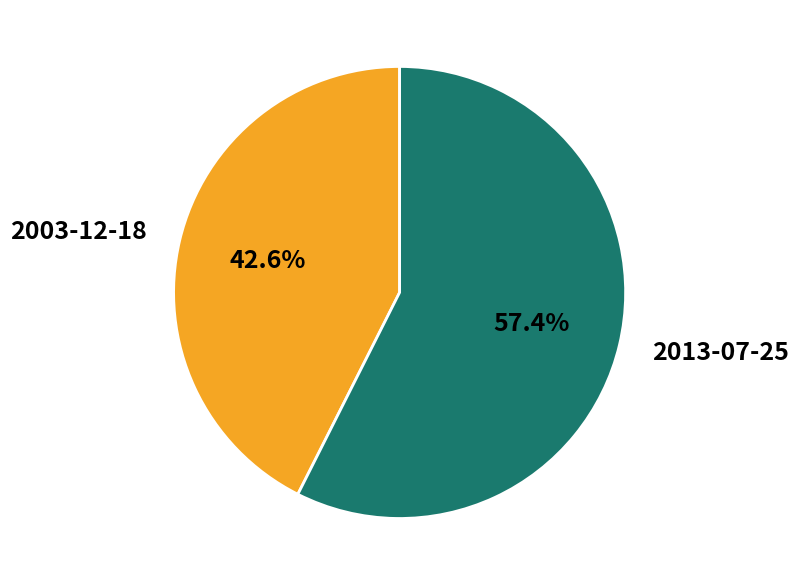

What percentage is the 2013-07-25 slice, to the nearest percent?

57%